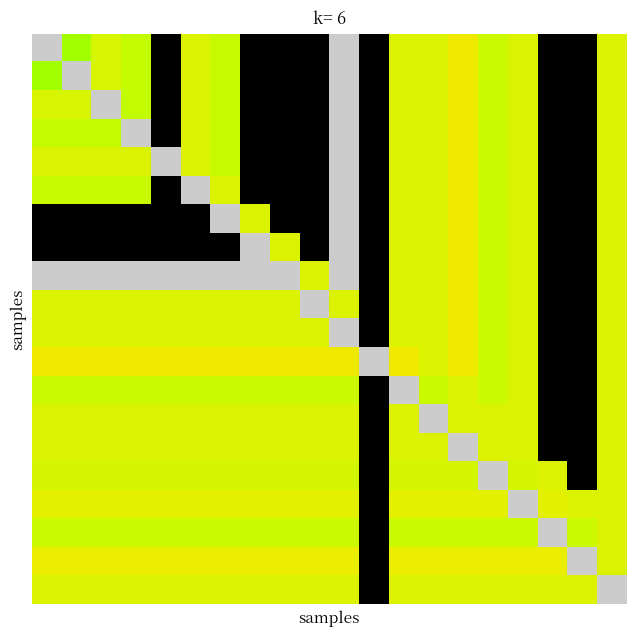

What is the maximum value shown in the chart?

14.0